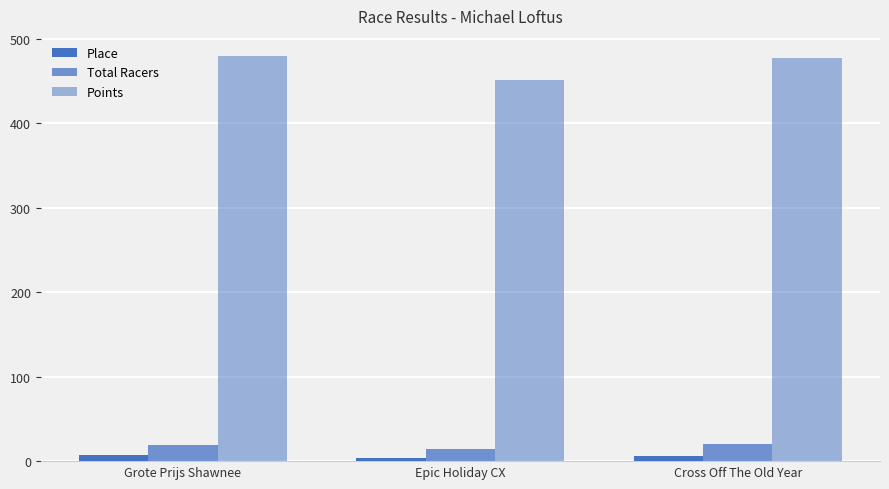

How many distinct data groups are displayed?

3